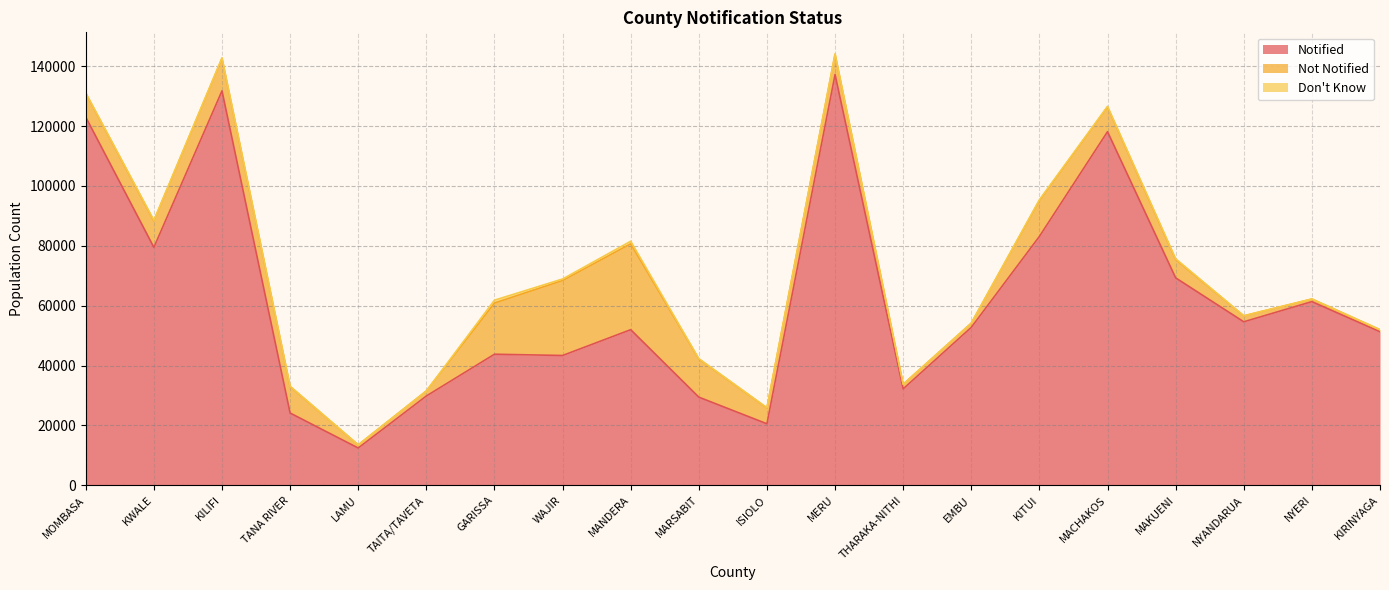

Reading left to right, transcribe all the data shown in this chart.

Notified: 122981	79478	131765	24147	12456	29831	43789	43365	51983	29452	20551	137214	32207	52755	83139	118122	69298	54618	61355	51312
Not Notified: 7972	8855	10812	8825	1044	1681	17085	25046	28681	12750	5274	6753	1531	1397	11955	8271	6155	1981	858	651
Don't Know: 133	199	222	128	14	19	970	509	867	114	95	137	34	24	305	198	229	25	37	16